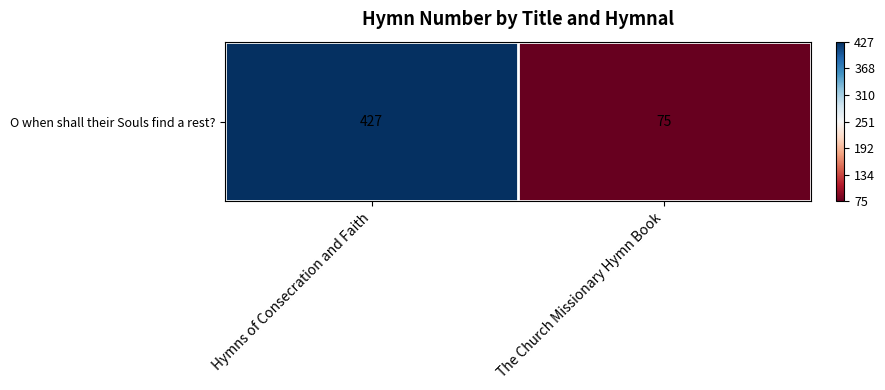

Which label corresponds to the largest value in the chart?

Hymns of Consecration and Faith